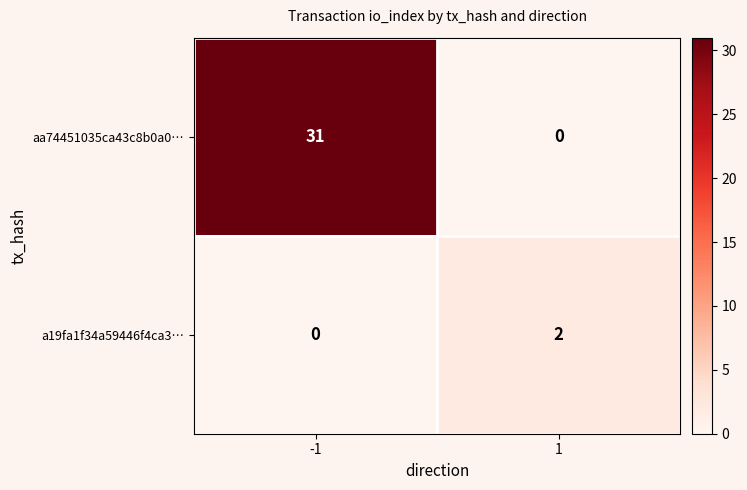

True or false: aa74451035ca43c8b0a0… has a value of 14 at 1.

False